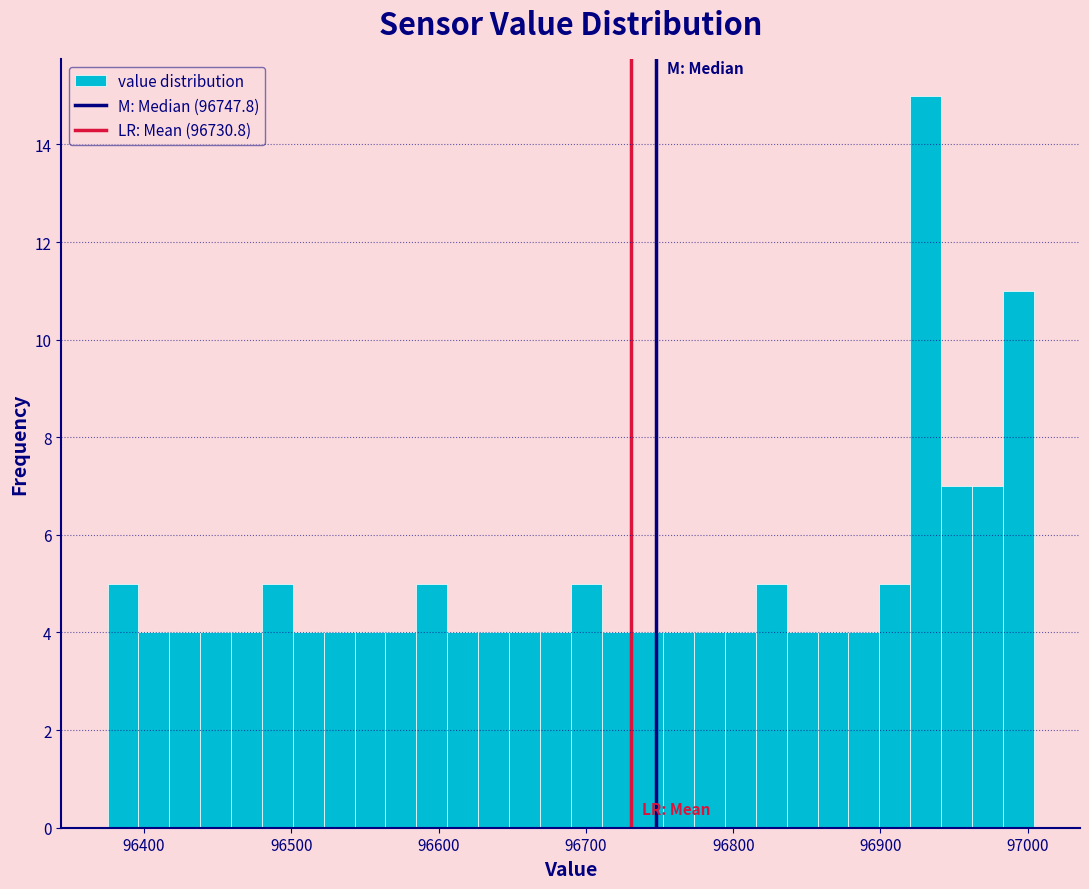

Read against the x-axis, roughly where is the centre of the tallest bar?

96930